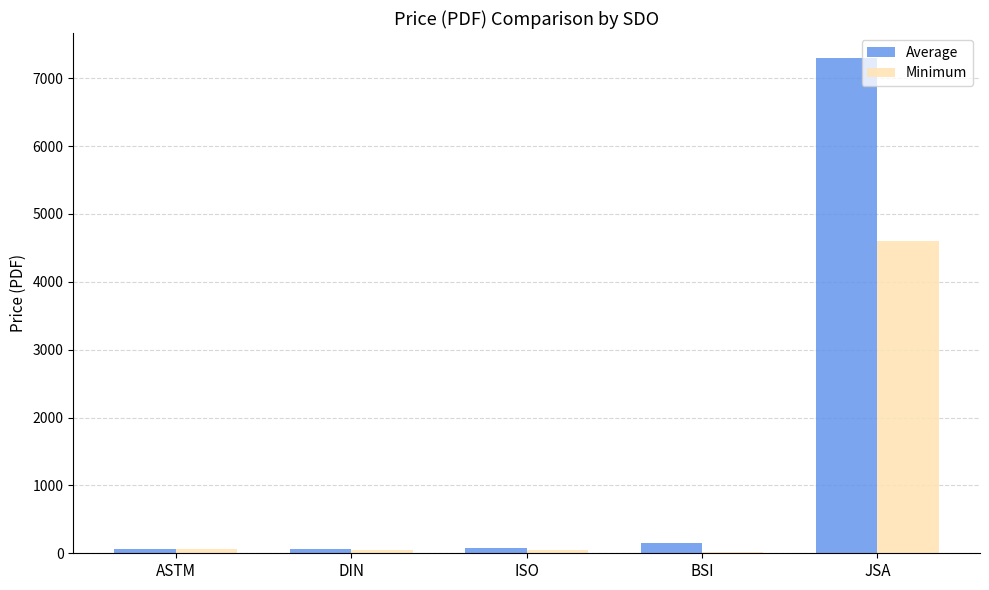

Which series has the largest total across all categories?

Average